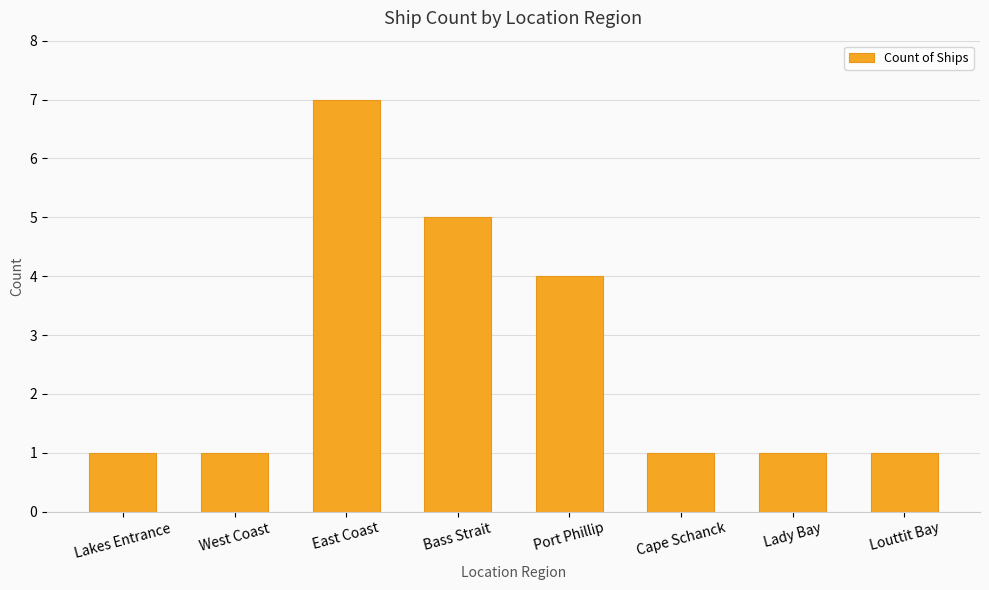

What is the sum of the values at Cape Schanck and Port Phillip?

5